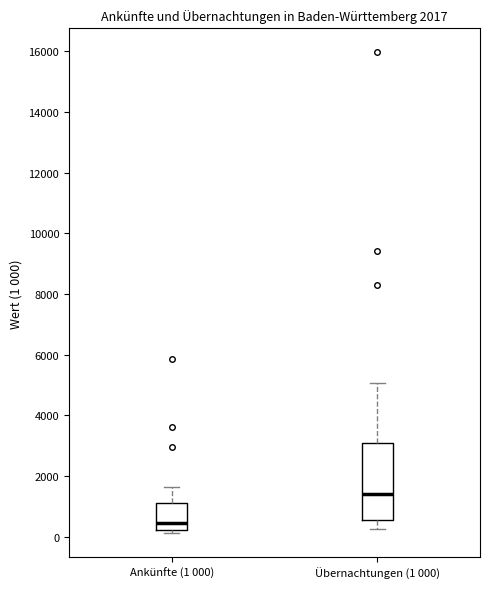

Which box is the tallest, from its lower edge to its upper edge?

Übernachtungen (1 000)